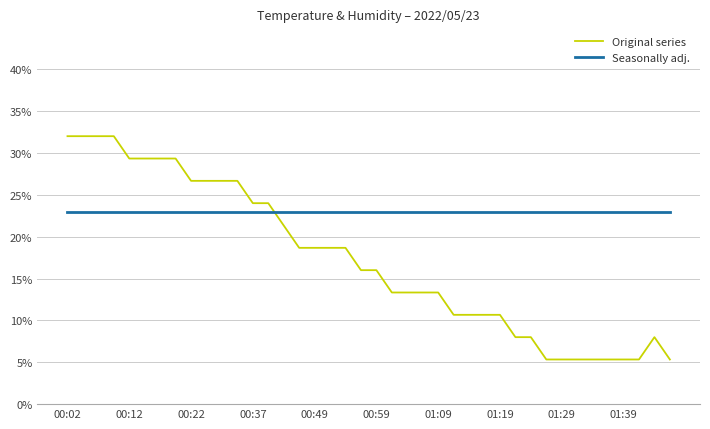

Which series has the largest total across all categories?

Seasonally adj.